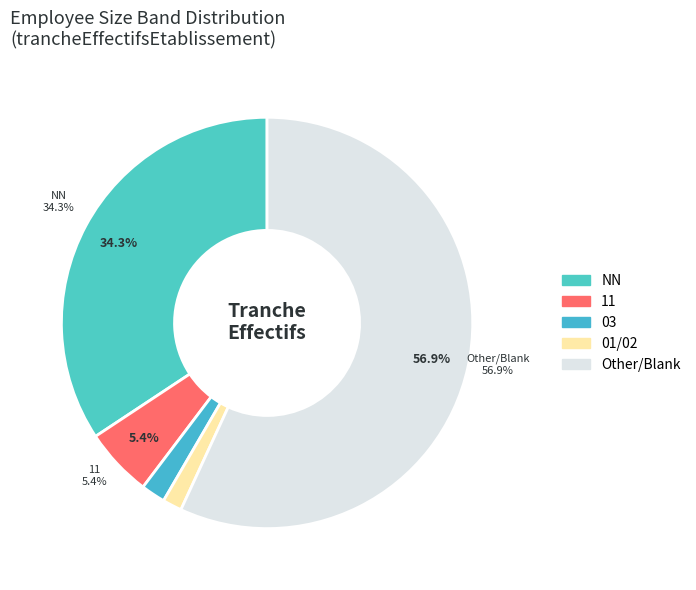

Count the number of slices in the pie.

6